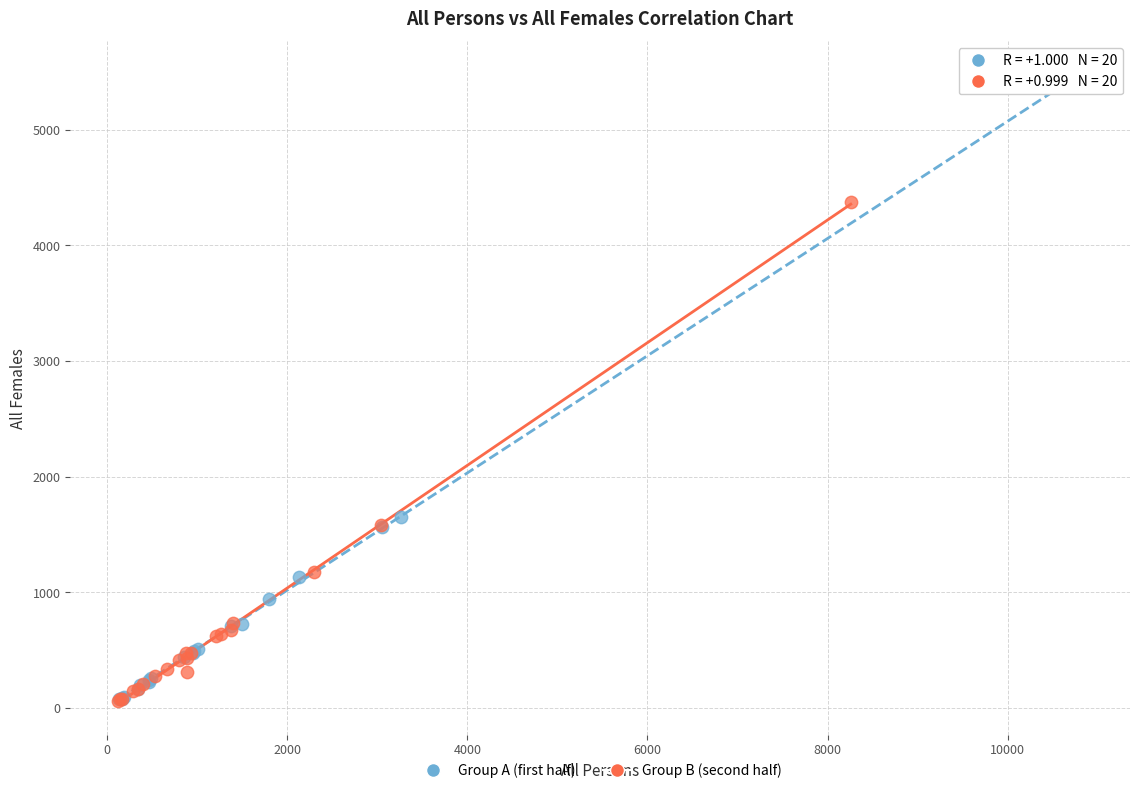

Which series contains the highest Y value?

Group A (first half)